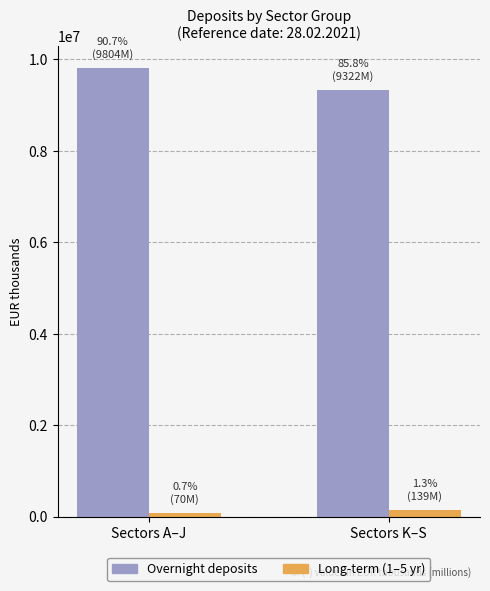

What is the greatest value displayed?

9804928